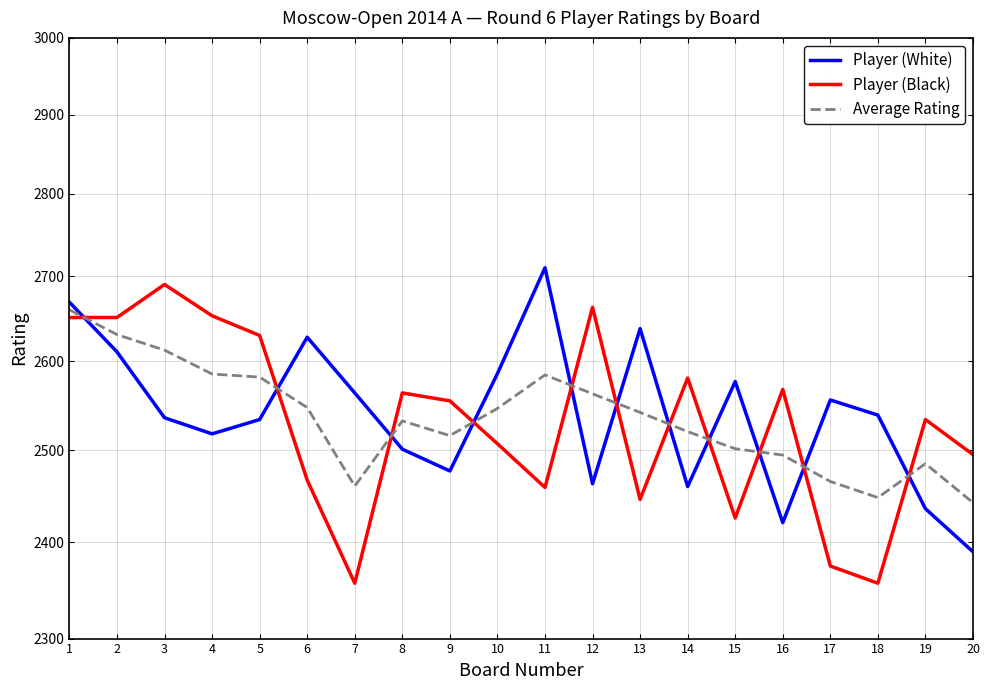

Rank the categories by Player (Black) value from lowest to highest.

7, 18, 17, 15, 13, 11, 6, 20, 10, 19, 9, 8, 16, 14, 5, 1, 2, 4, 12, 3